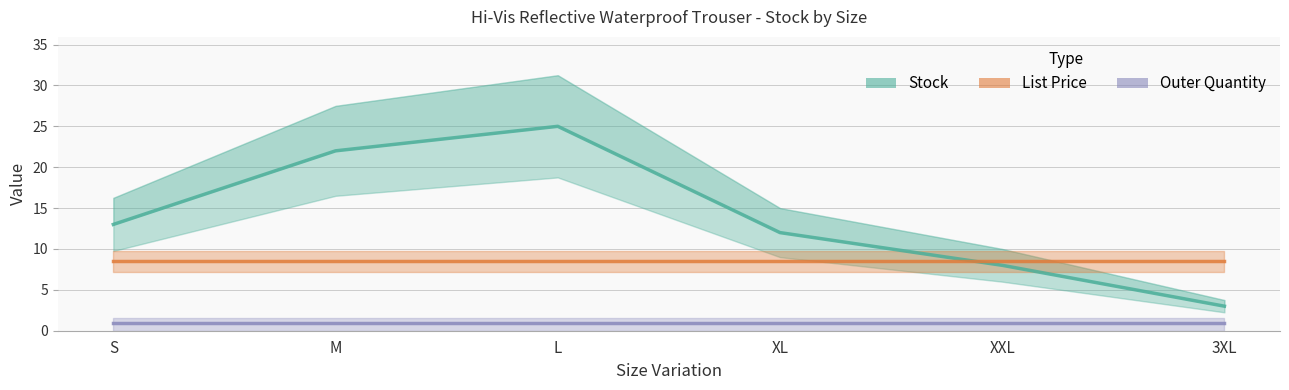

True or false: List Price and Outer Quantity cross at least once.

False